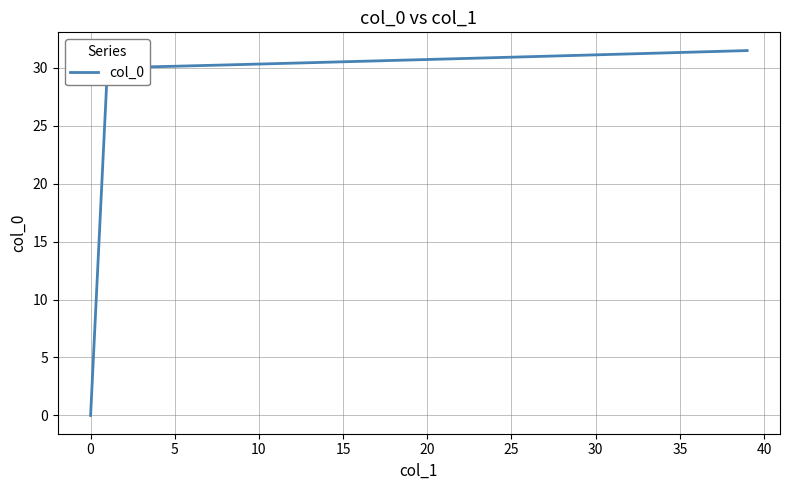

What is the greatest value displayed?

31.5